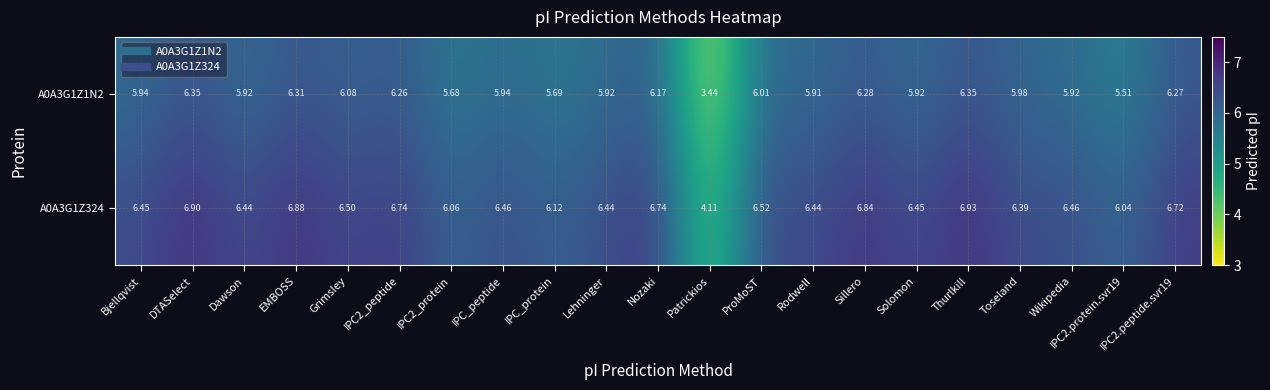

At which label does A0A3G1Z1N2 first exceed 5?

Bjellqvist